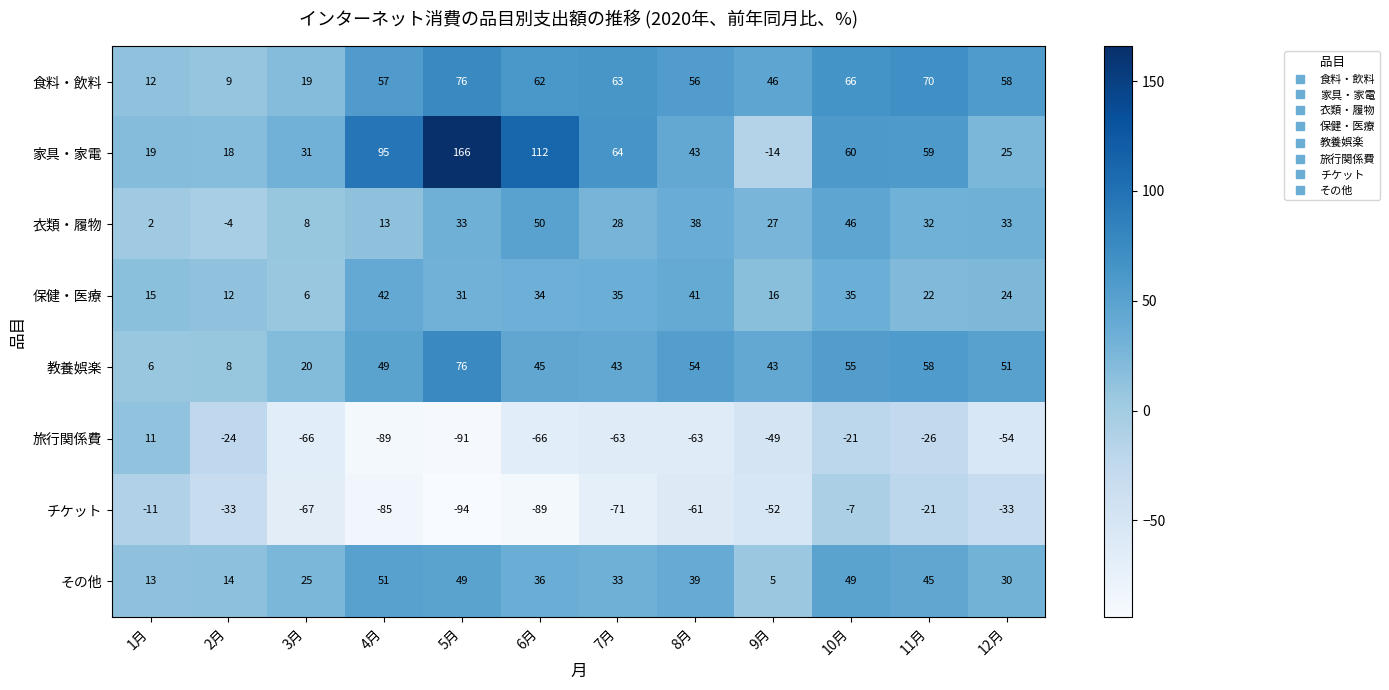

The value of 衣類・履物 at 11月 is 32. True or false?

True